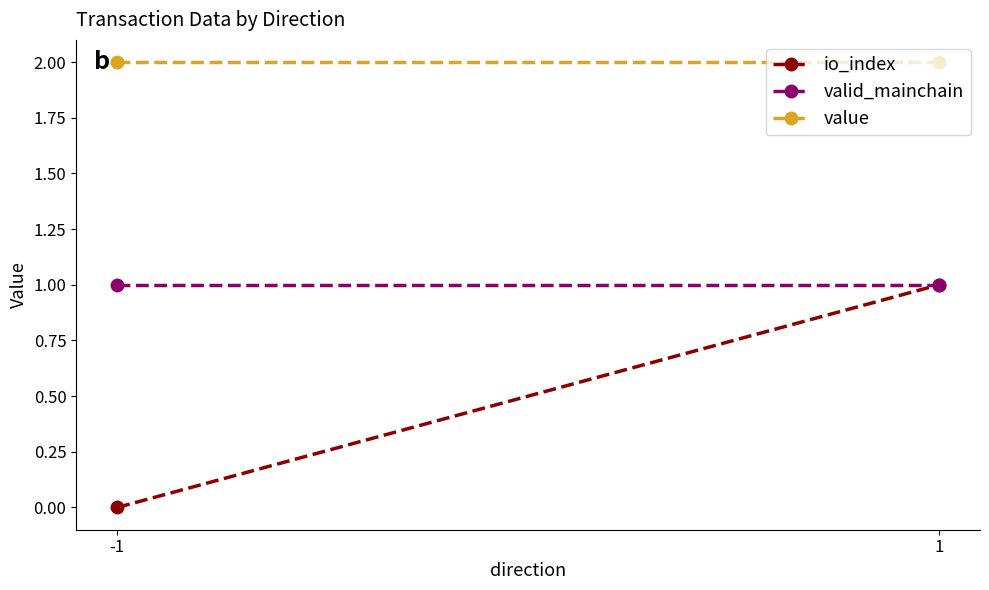

What are all the series names shown in the legend?

io_index, valid_mainchain, value